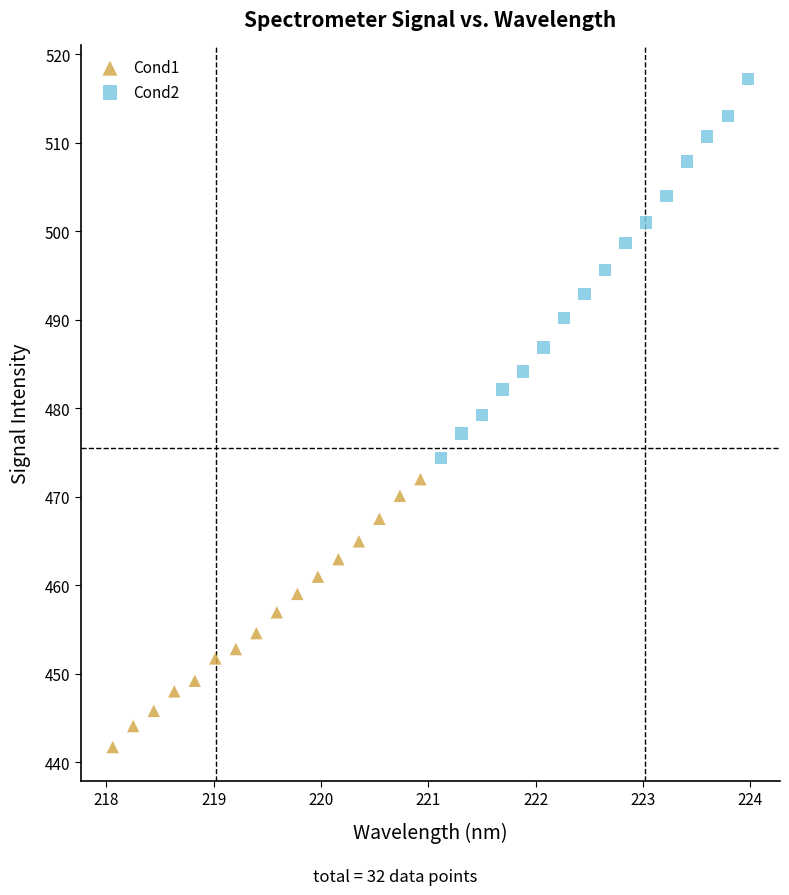

Which series reaches the minimum Y coordinate?

Cond1